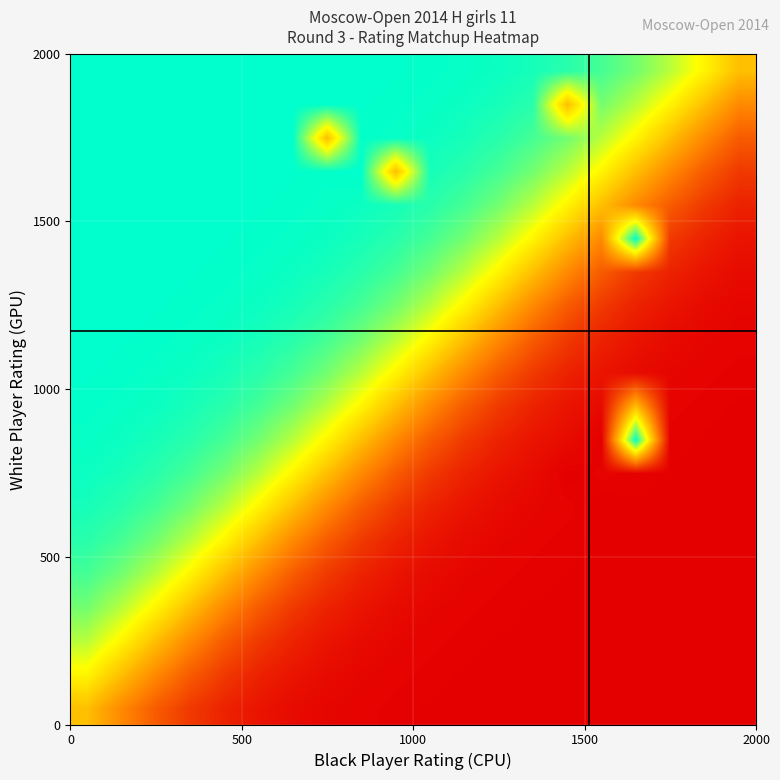

What is the greatest value displayed?

1.0